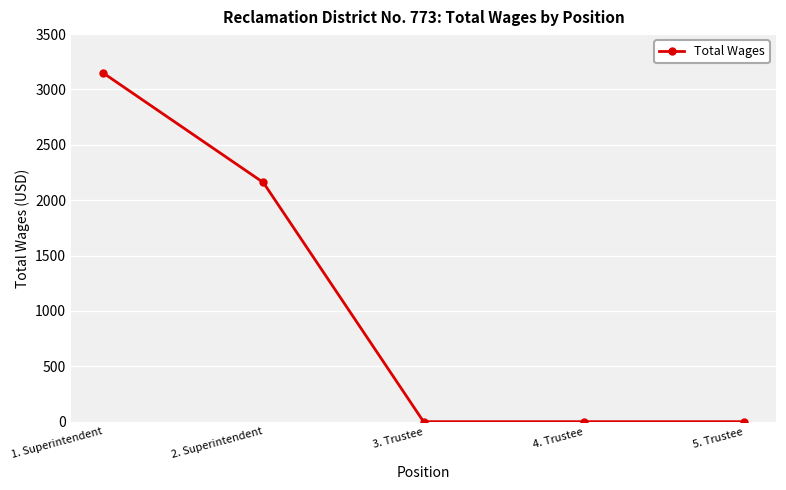

At which label is the value closest to 1575?

2. Superintendent